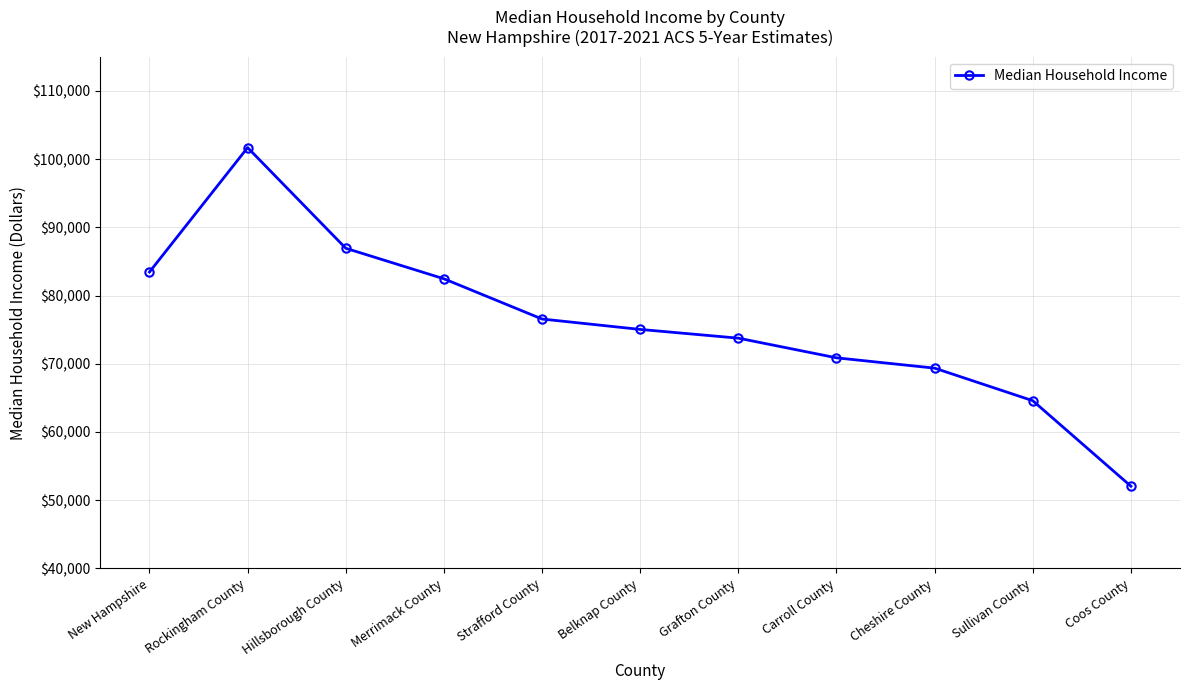

How many series are shown in this chart?

1